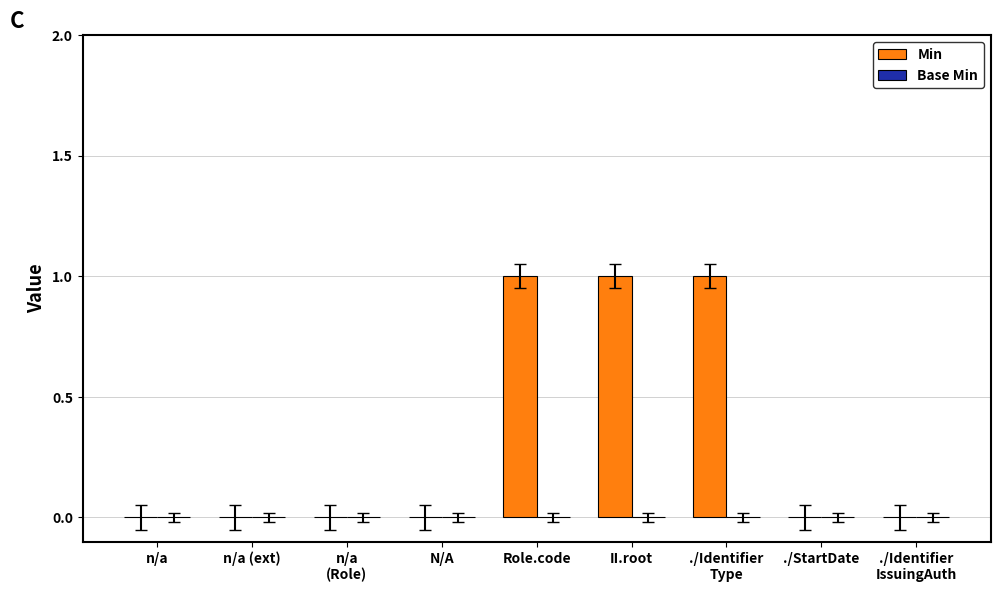

What is the sum of all values?

3